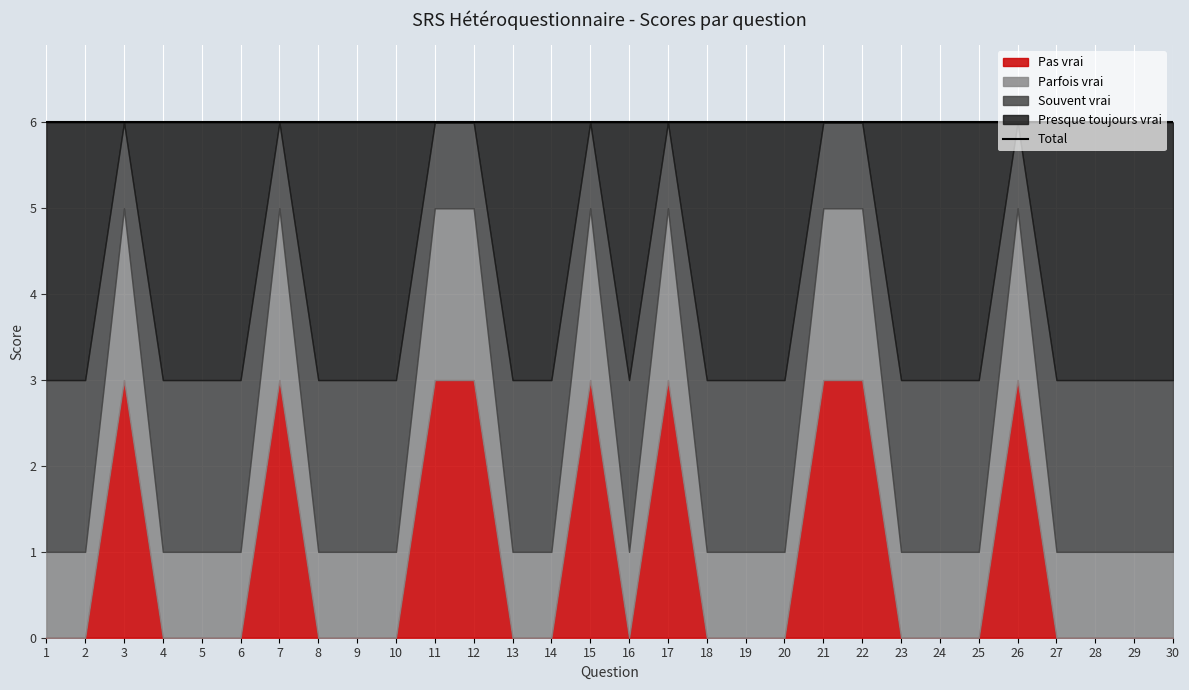

What are all the series names shown in the legend?

Pas vrai, Parfois vrai, Souvent vrai, Presque toujours vrai